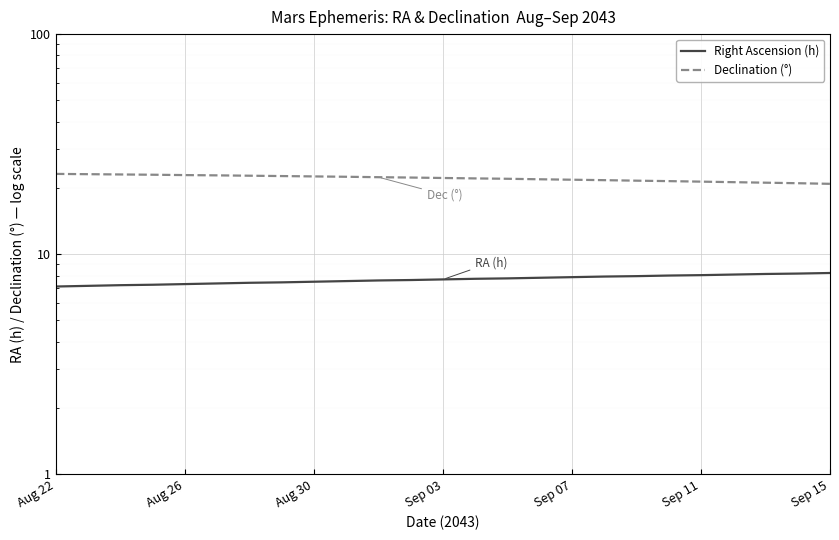

Reading left to right, what are all the values shown in this chart?

Right Ascension (h): 7.1	7.2	7.2	7.3	7.3	7.4	7.4	7.5	7.5	7.5	7.6	7.6	7.7	7.7	7.8	7.8	7.9	7.9	8.0	8.0	8.0	8.1	8.1	8.2	8.2
Declination (°): 23.2	23.1	23.0	23.0	22.9	22.8	22.7	22.6	22.6	22.5	22.4	22.3	22.2	22.1	22.0	21.9	21.8	21.7	21.6	21.5	21.4	21.2	21.1	21.0	20.9